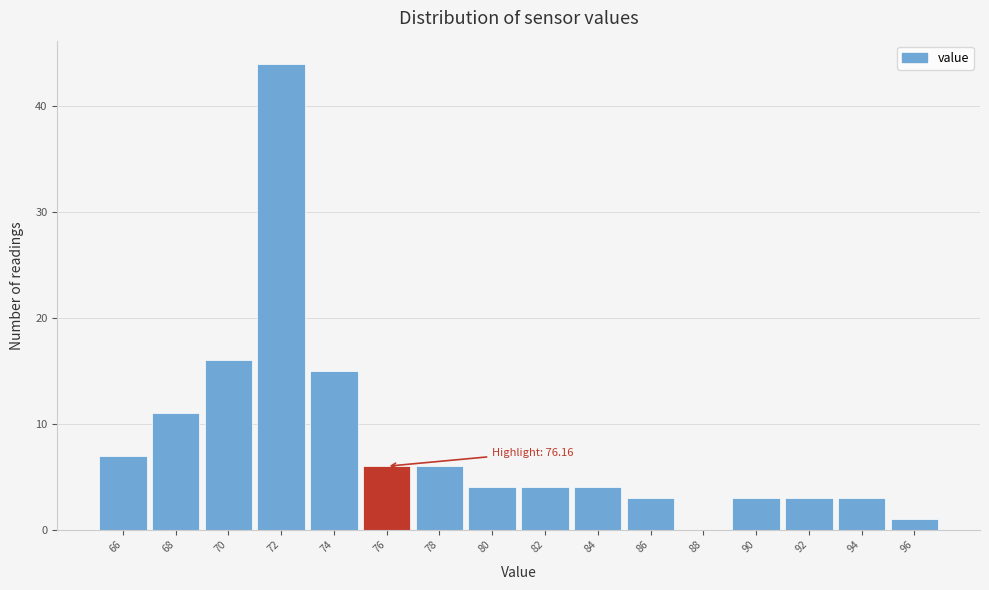

Reading right to left, list all the values displayed in this chart.

96=1	94=3	92=3	90=3	88=0	86=3	84=4	82=4	80=4	78=6	76=6	74=15	72=44	70=16	68=11	66=7